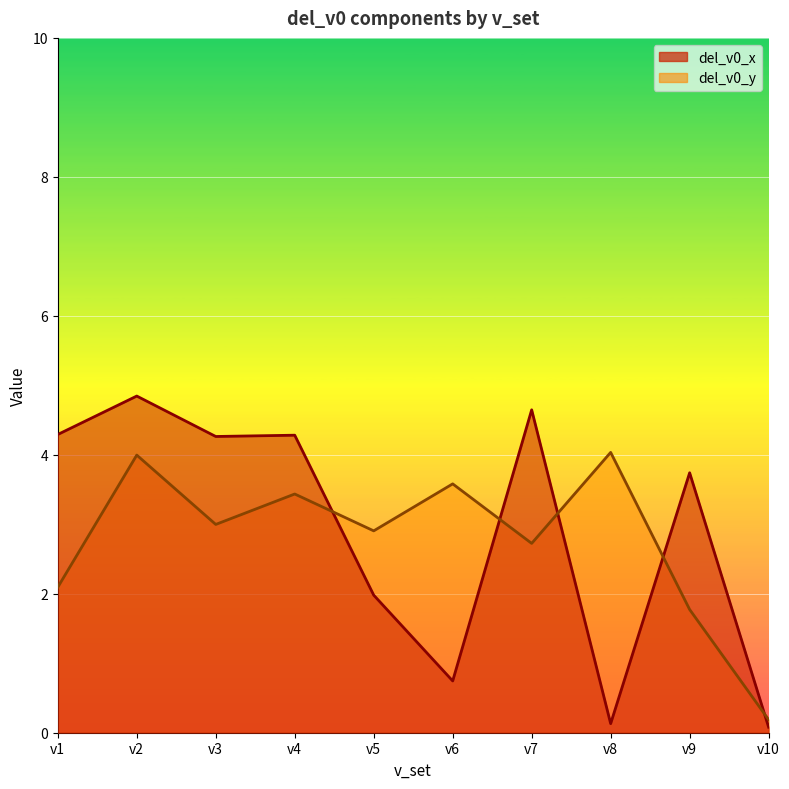

Which series has the widest spread of values?

del_v0_x